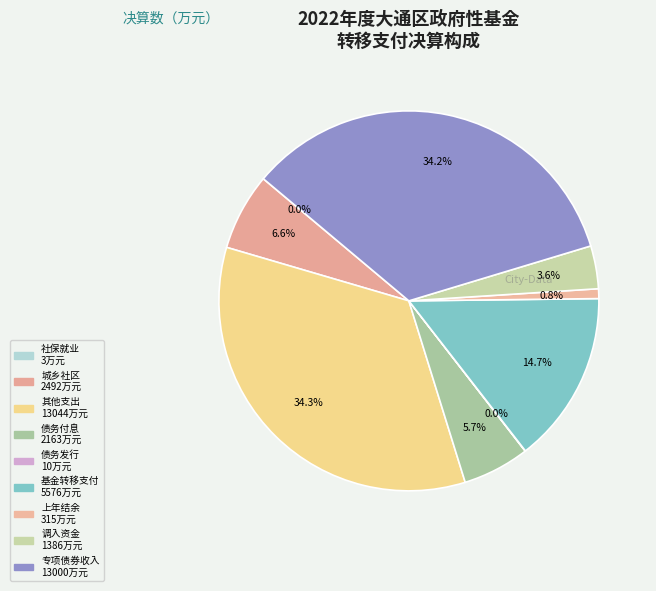

Which slice is the smallest?

社会保障和就业支出